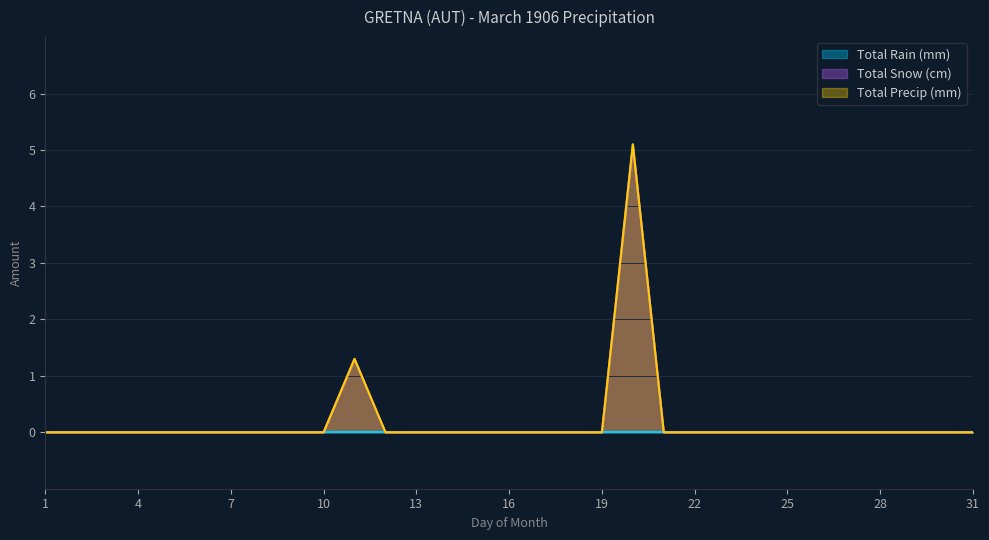

How many data points does each series have?

31